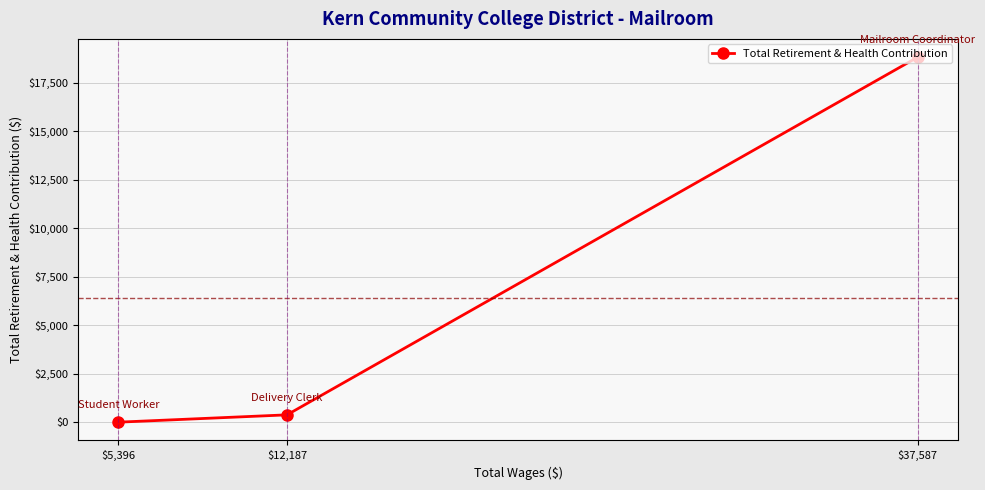

How many lines are shown in the chart?

1